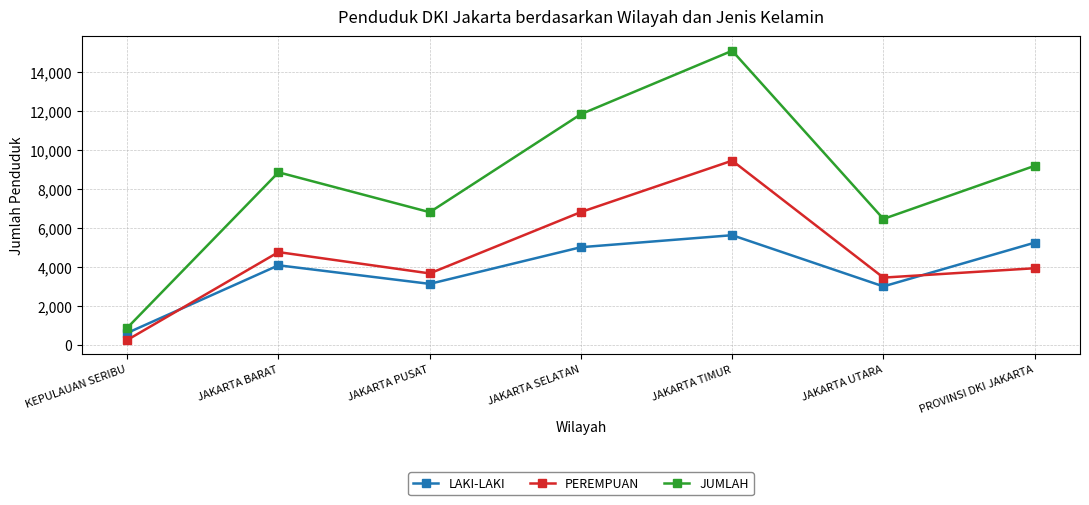

What is the greatest value displayed?

15079